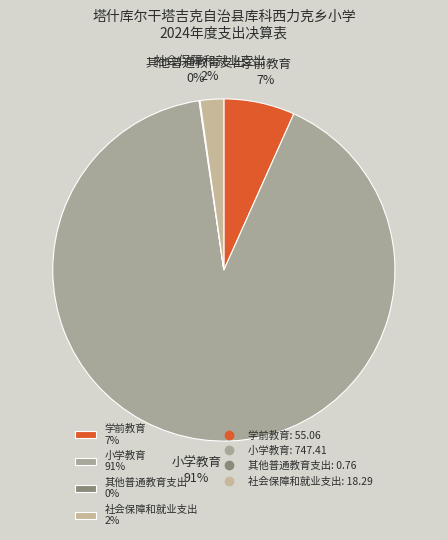

Is there a majority slice in this chart?

Yes